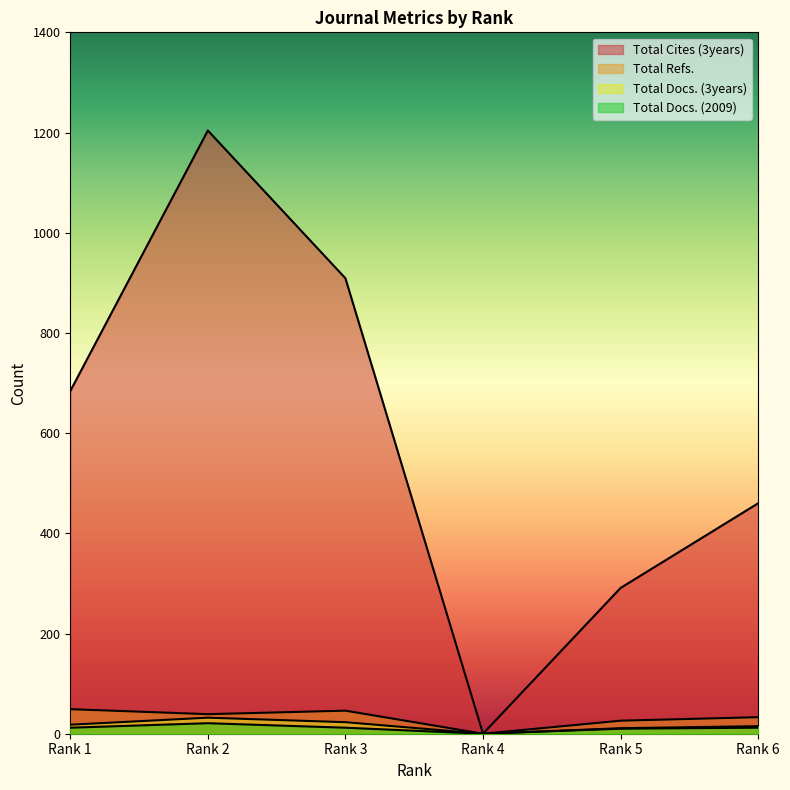

How many values in Total Docs. (3years) are above zero?

5